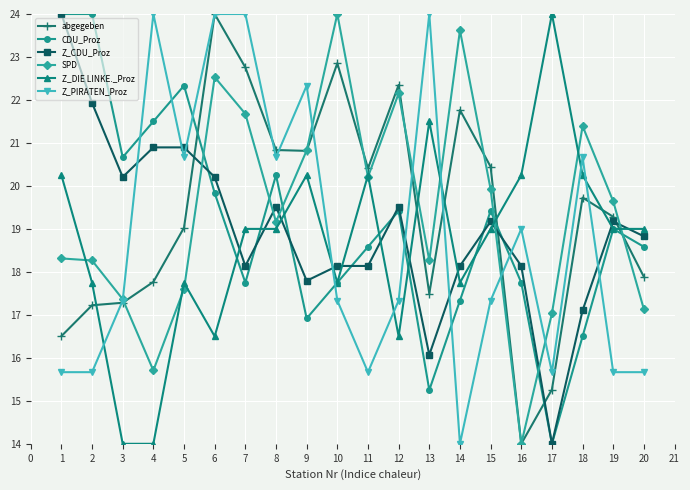

Does the chart display data point markers on the line(s)?

Yes